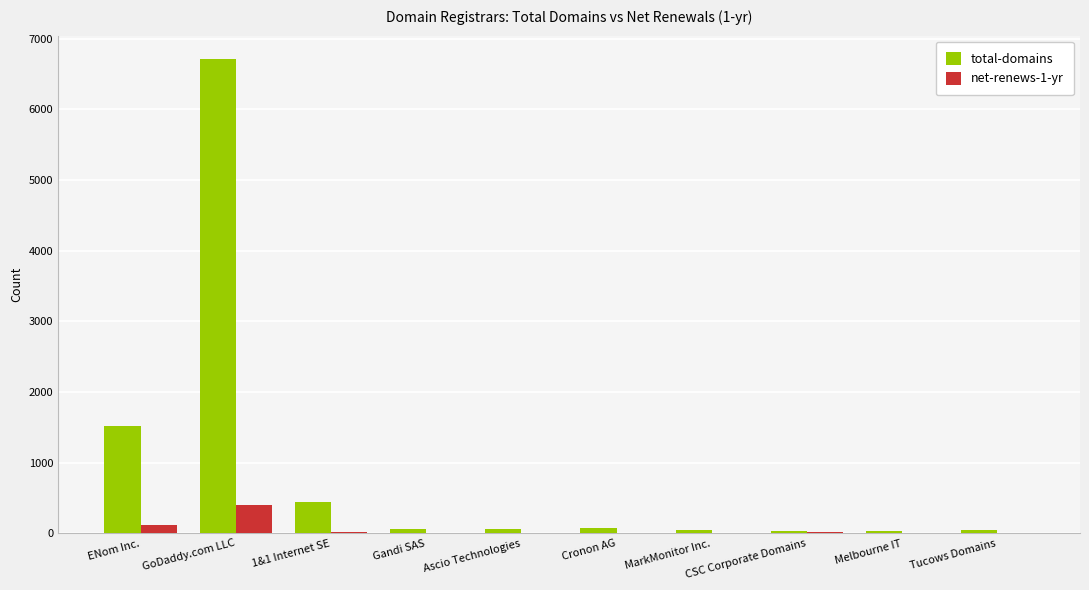

At which label does total-domains reach its peak?

GoDaddy.com LLC